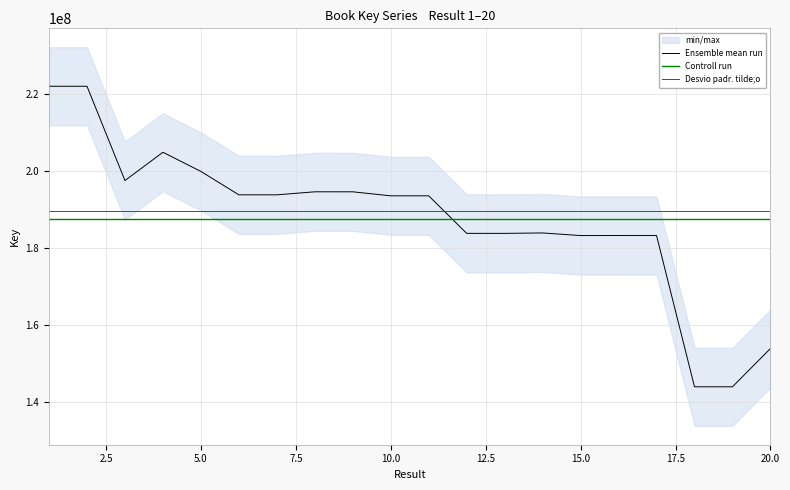

The value of Controll run at 15.0 is 187733596.9. True or false?

True